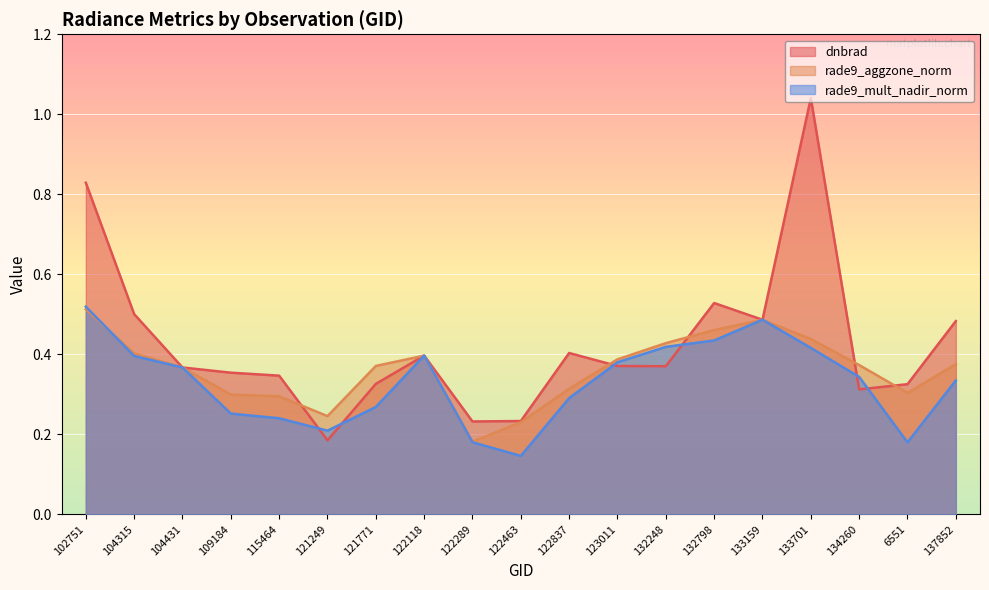

What is the sum of the rade9_mult_nadir_norm values at 104431 and 134260?

0.7